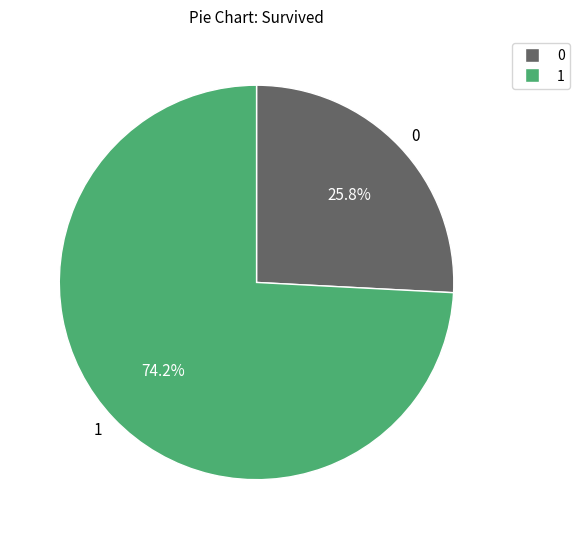

How much of the chart is everything except 1?

25.8%